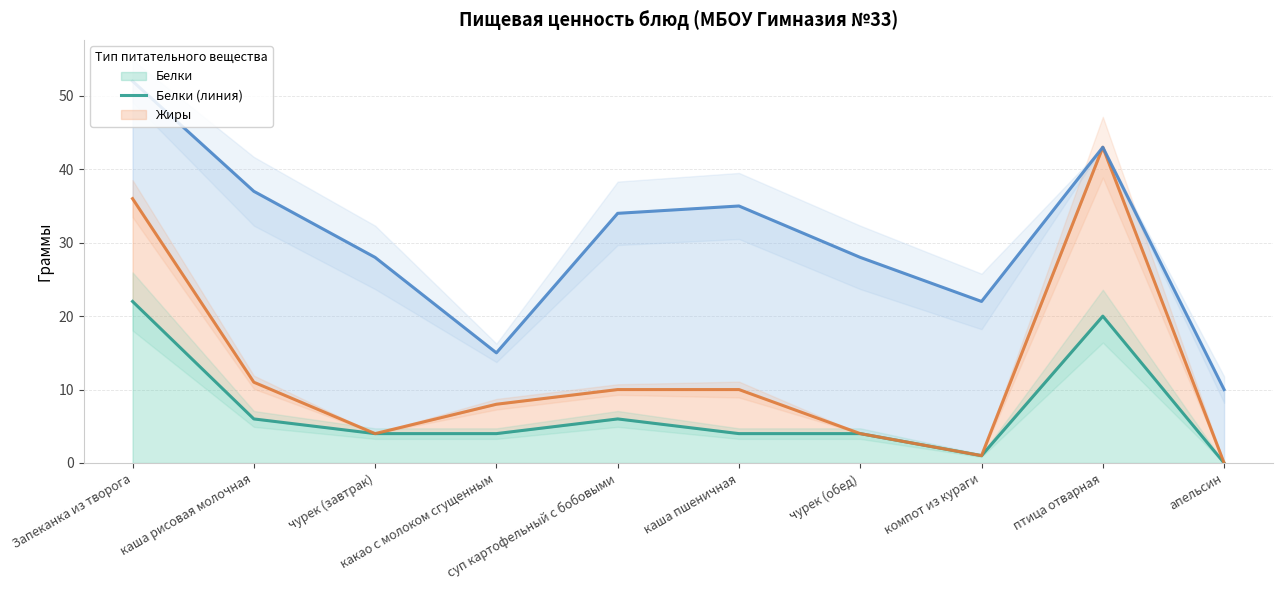

How many interior local peaks does the Белки (линия) series have?

2